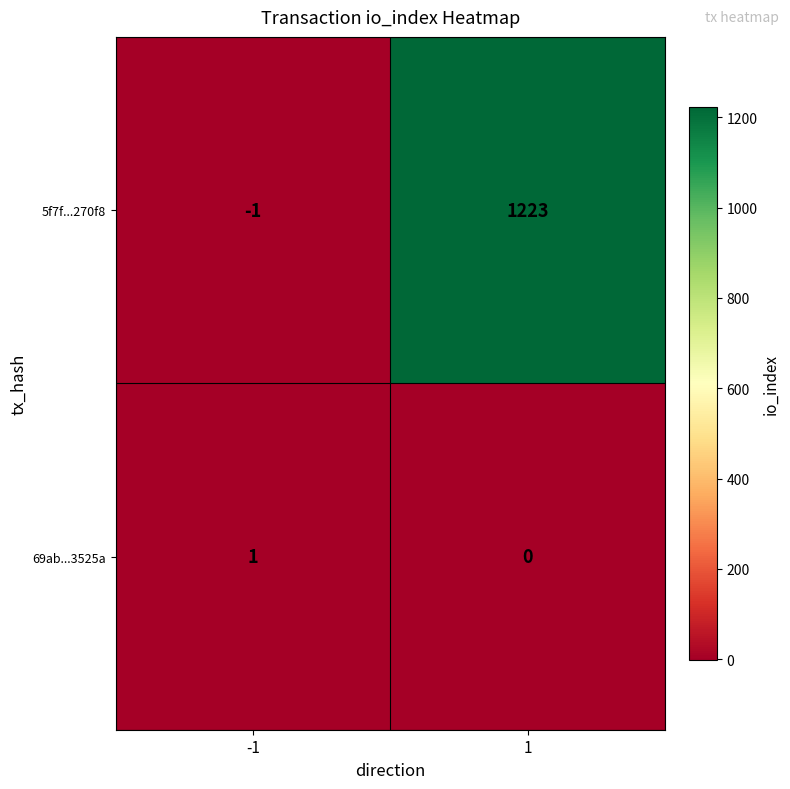

Reading right to left, extract all data points from this chart.

5f7f...270f8: 1=1223	-1=-1
69ab...3525a: 1=0	-1=1